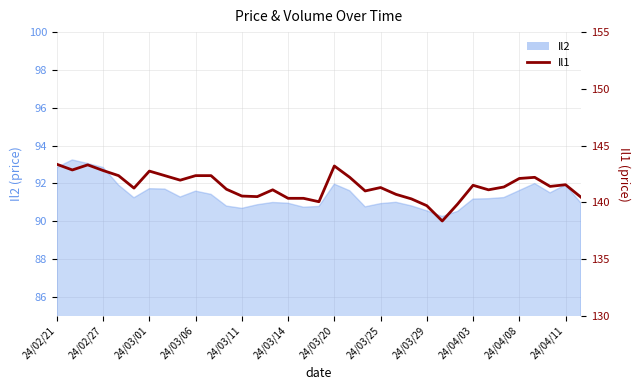

How many data points are less than 141?

11